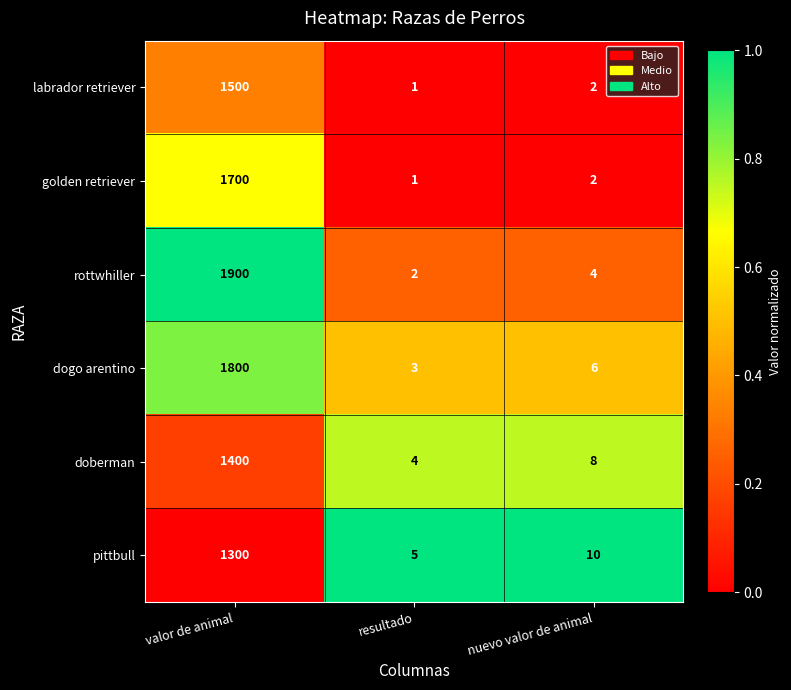

Where is doberman nearest to the value 702?

nuevo valor de animal